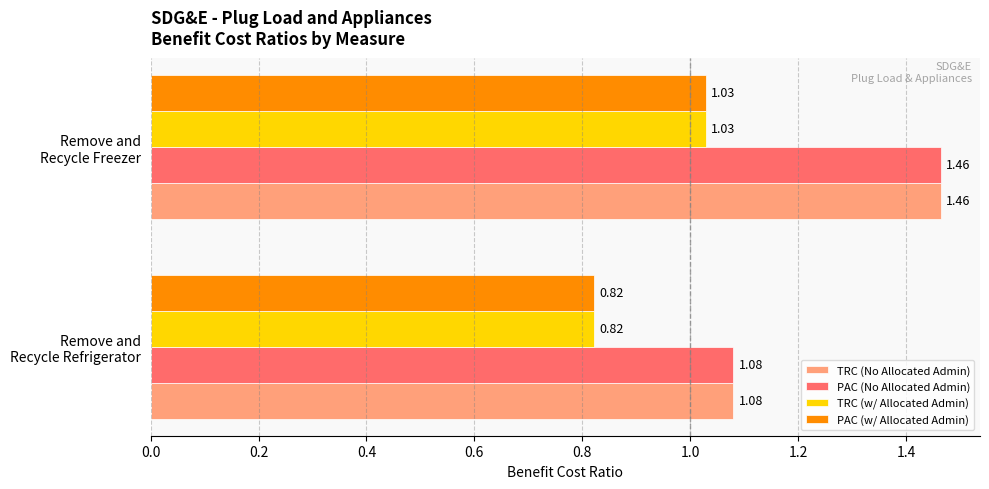

What is the difference between the maximum and minimum values in the PAC (No Allocated Admin) series?

0.4